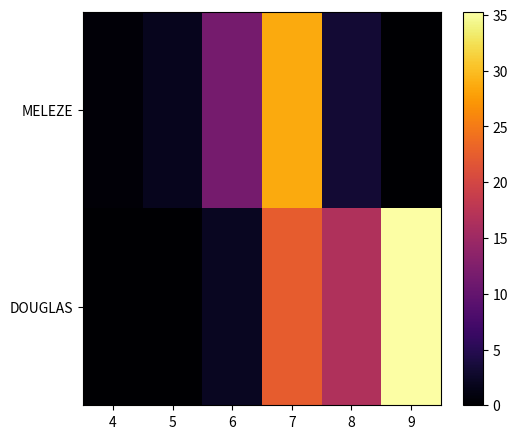

Which series has the largest total across all categories?

DOUGLAS